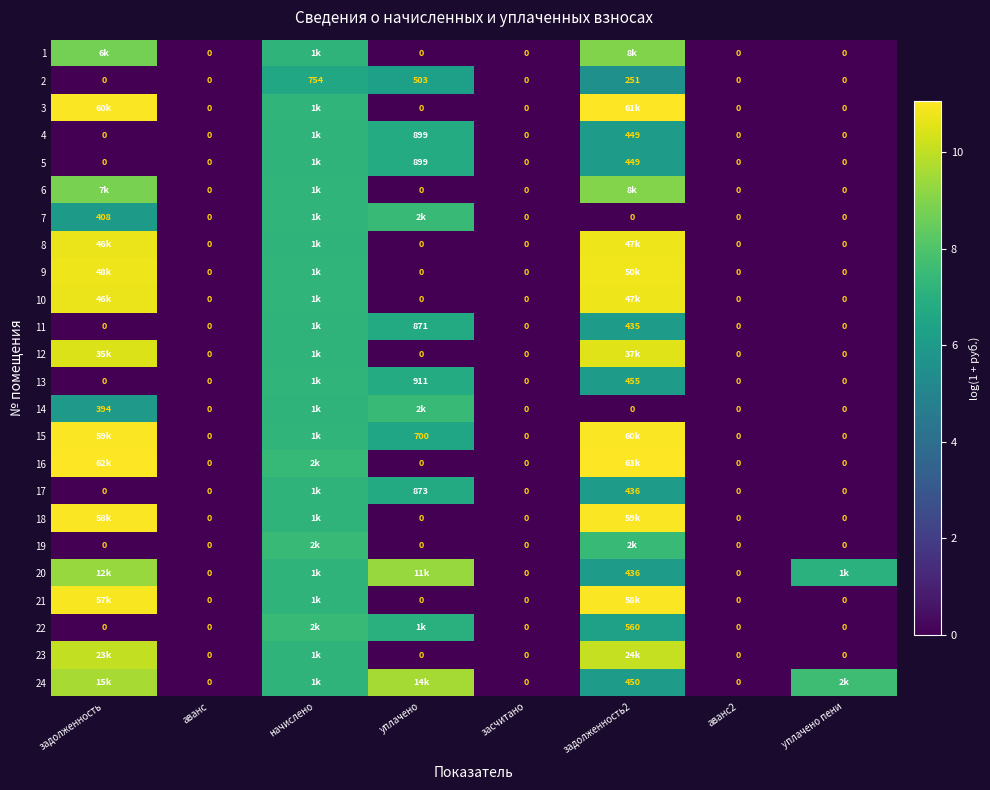

Is the value of 6 at уплачено greater than the value of 16 at аванс?

No